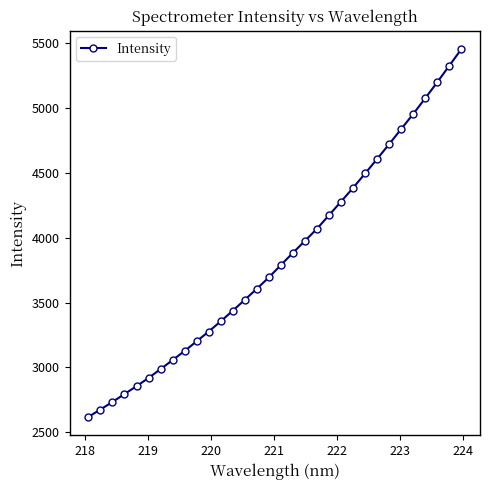

True or false: the data has more than 2 interior local peaks.

False